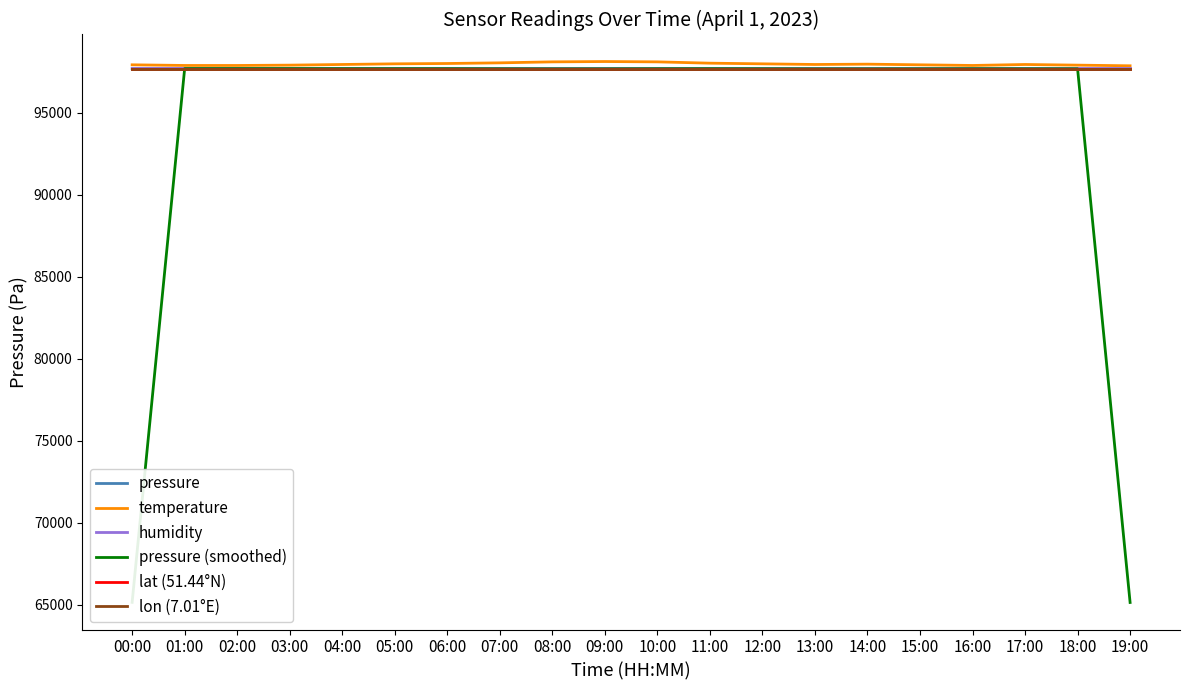

What is the label of the 12th point from the right?

08:00